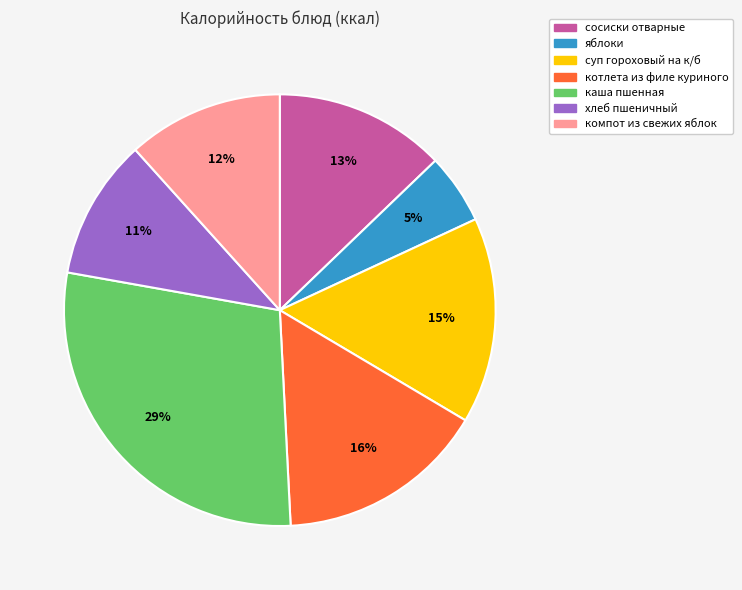

What is the largest slice in the pie chart?

каша пшенная